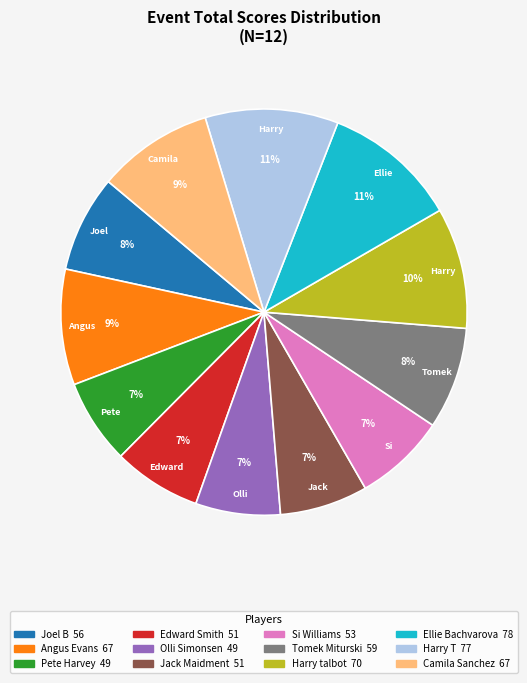

Is there any slice that represents more than half of the pie?

No